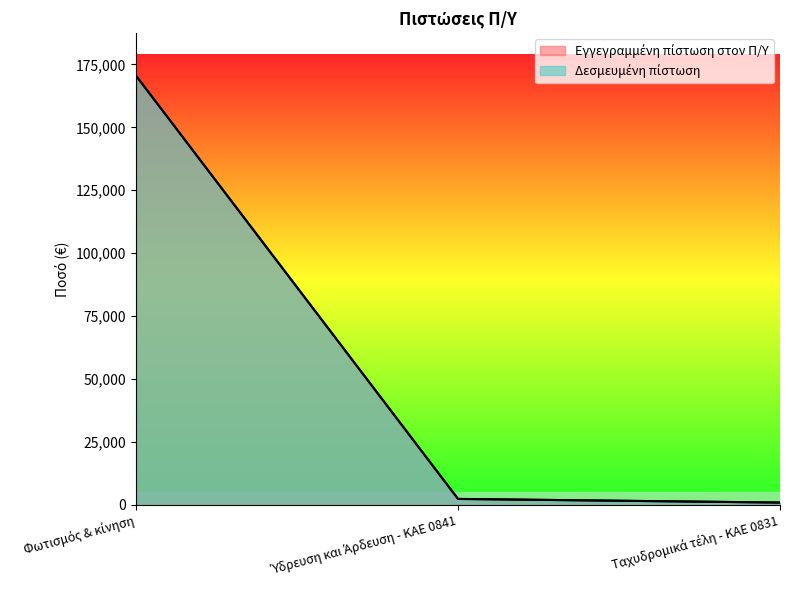

Rank the series by their maximum value, from lowest to highest.

Εγγεγραμμένη πίστωση στον Π/Υ, Δεσμευμένη πίστωση